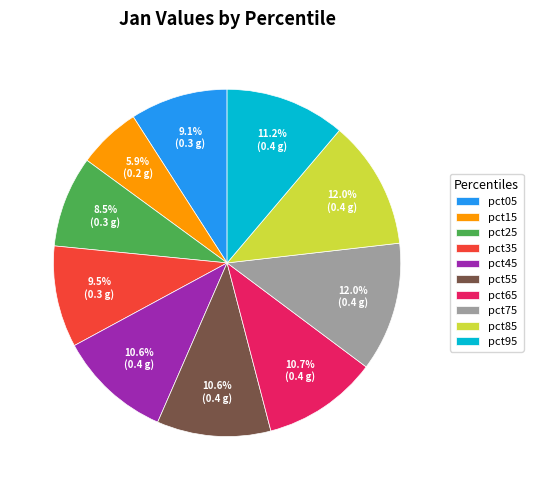

The pct75 slice represents 12% of the pie. True or false?

True